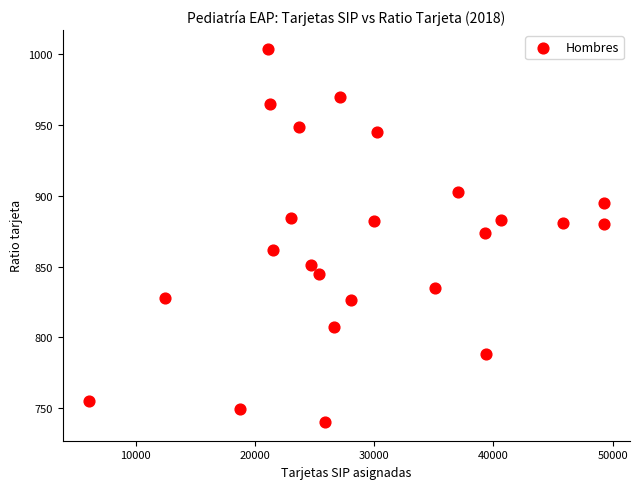

What is the range of Y values (max minus min)?

264